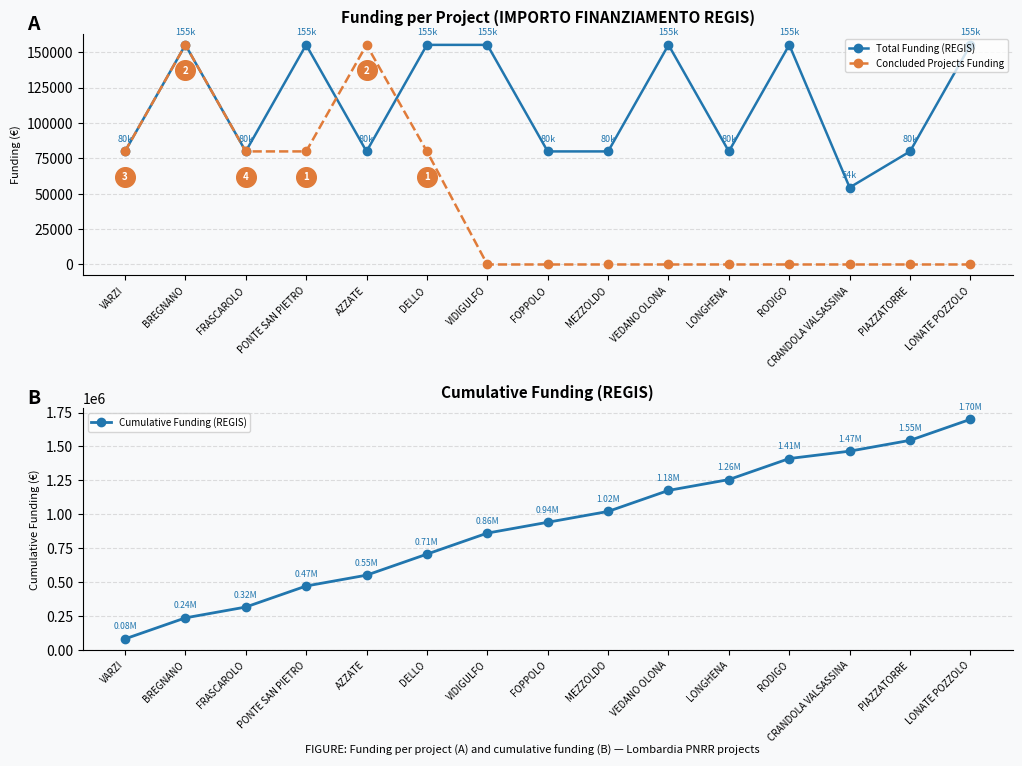

At how many categories does at least one series exceed 197862?

14